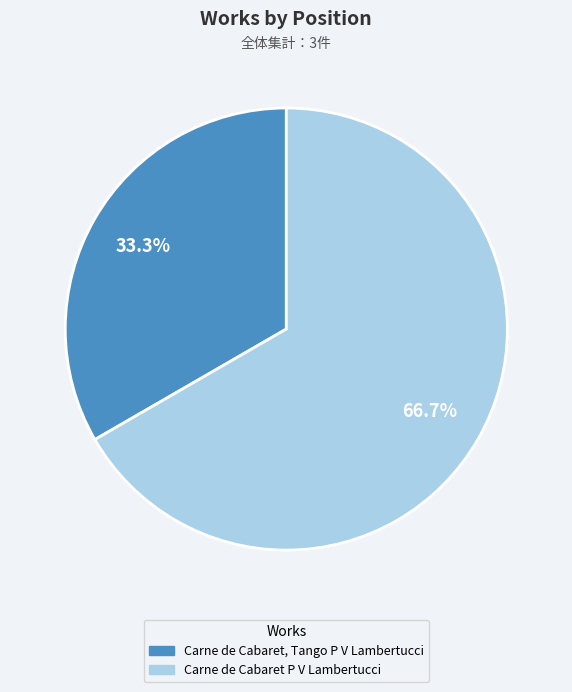

Count the number of slices in the pie.

2